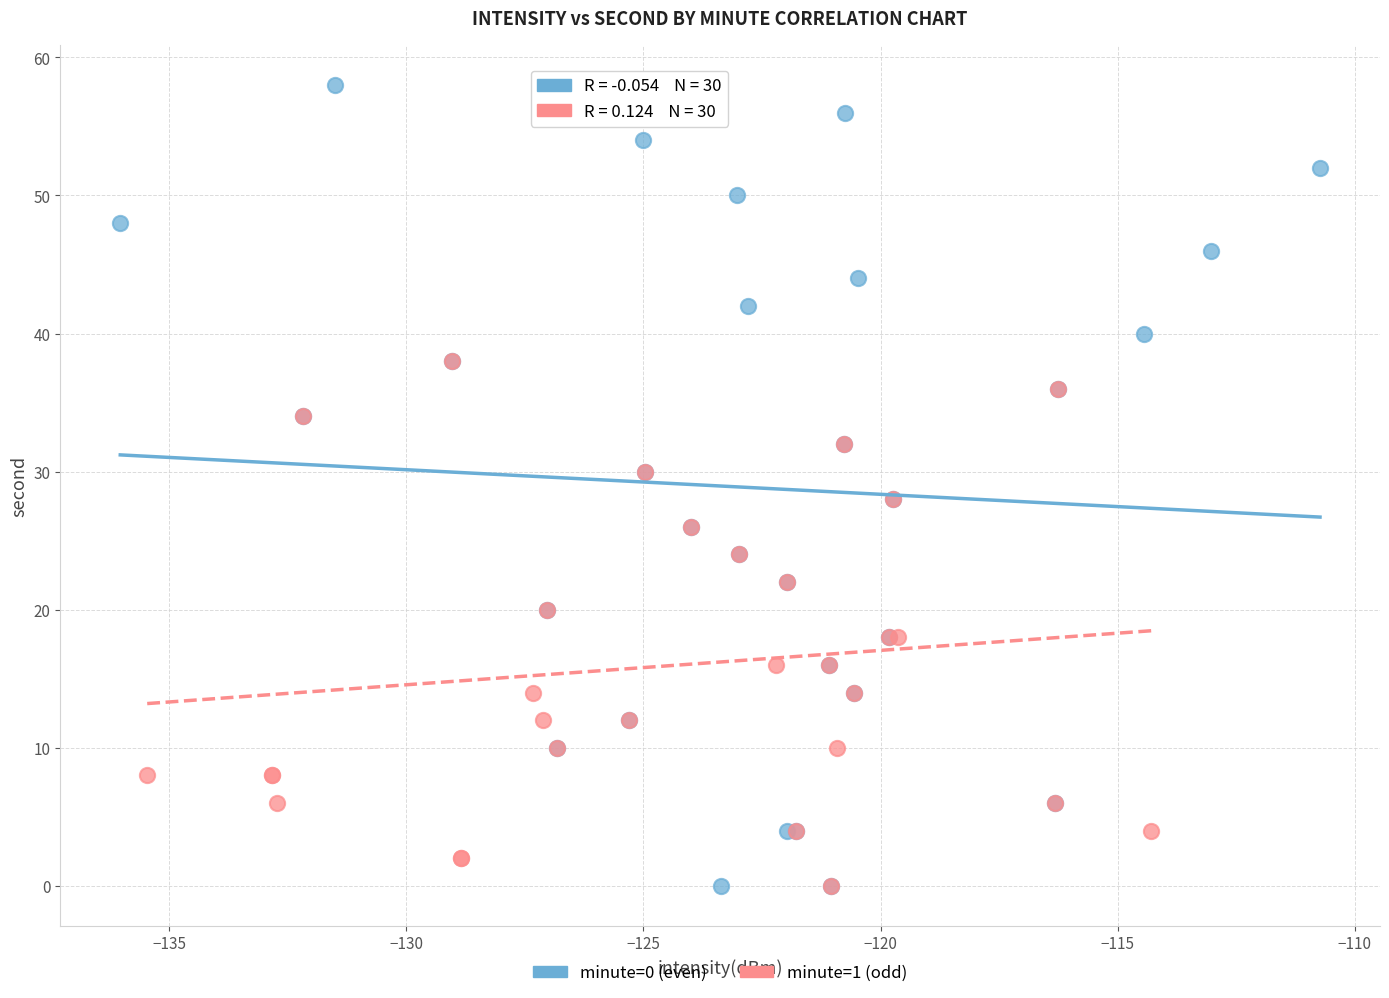

Which series has the widest spread of Y values?

minute=0 (even)